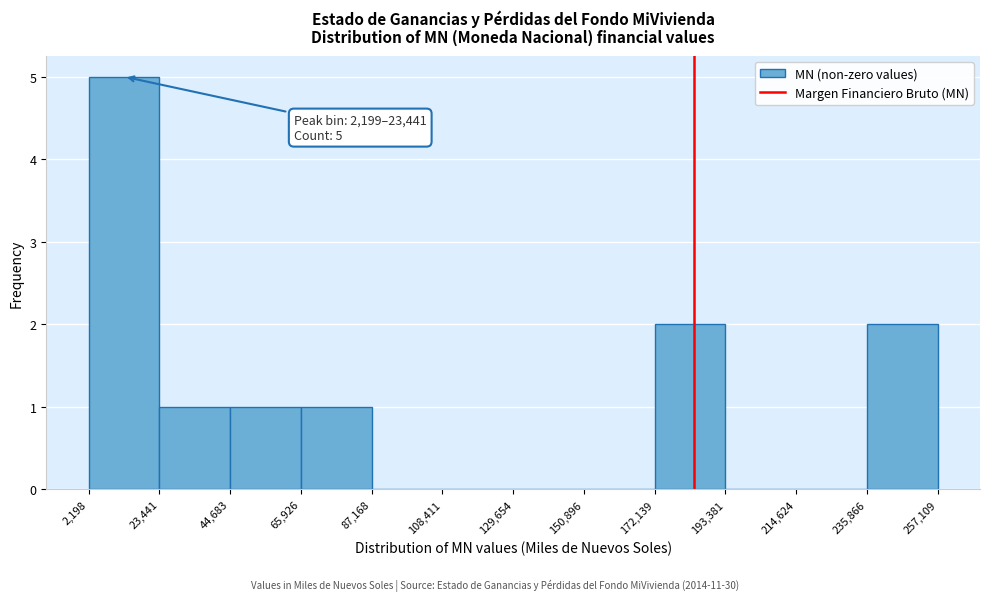

Which range on the x-axis has the tallest bar?

2,198 to 23,441